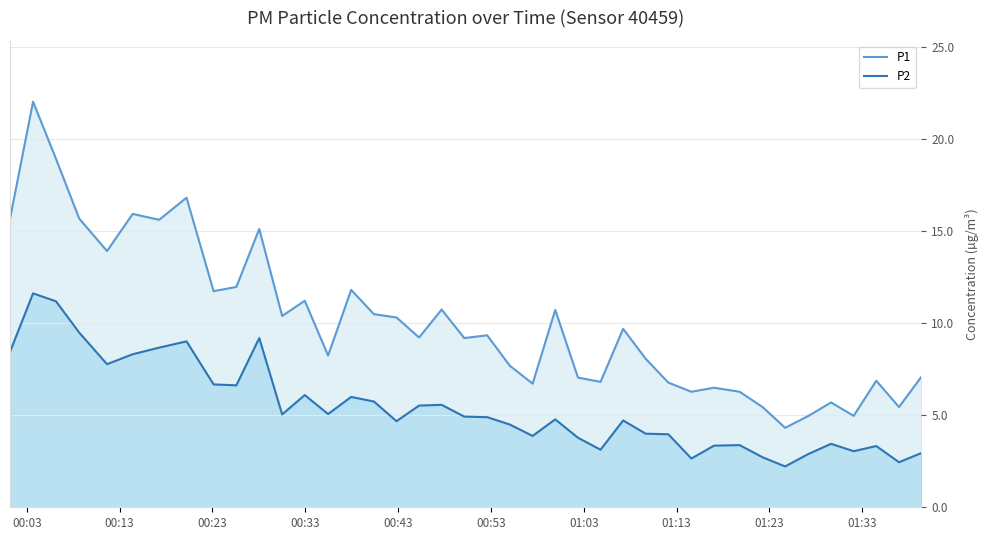

Which series has the largest total across all categories?

P1